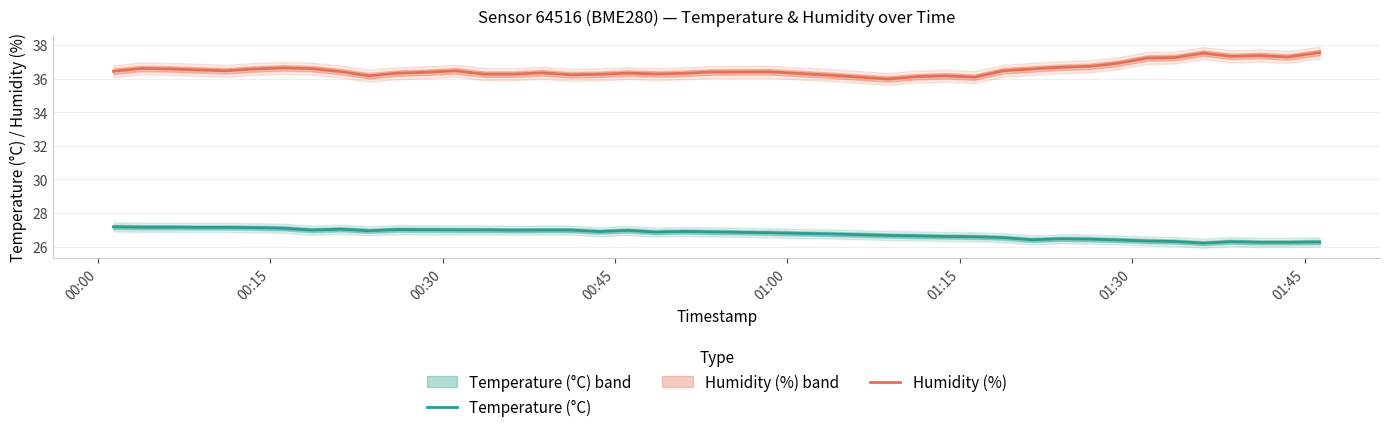

How many data points in Humidity (%) are less than 36?

1